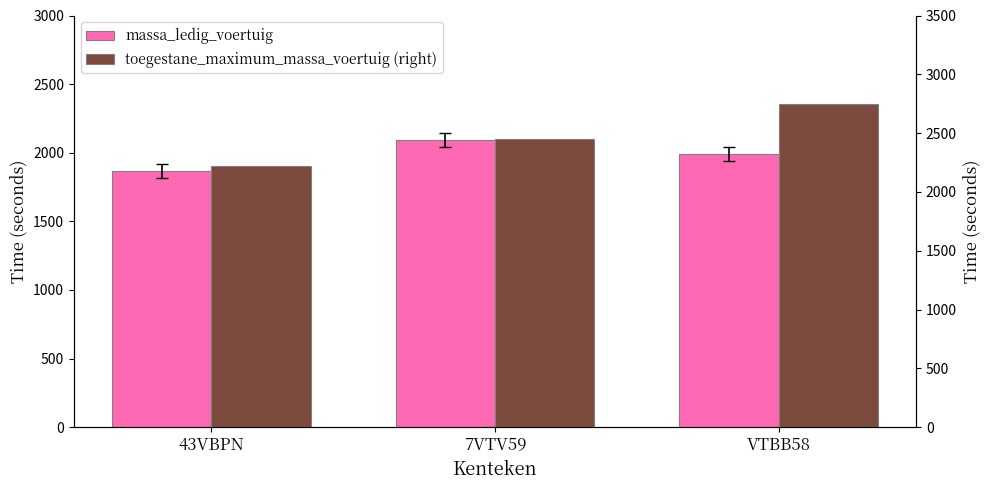

Rank the categories by massa_ledig_voertuig value from highest to lowest.

7VTV59, VTBB58, 43VBPN